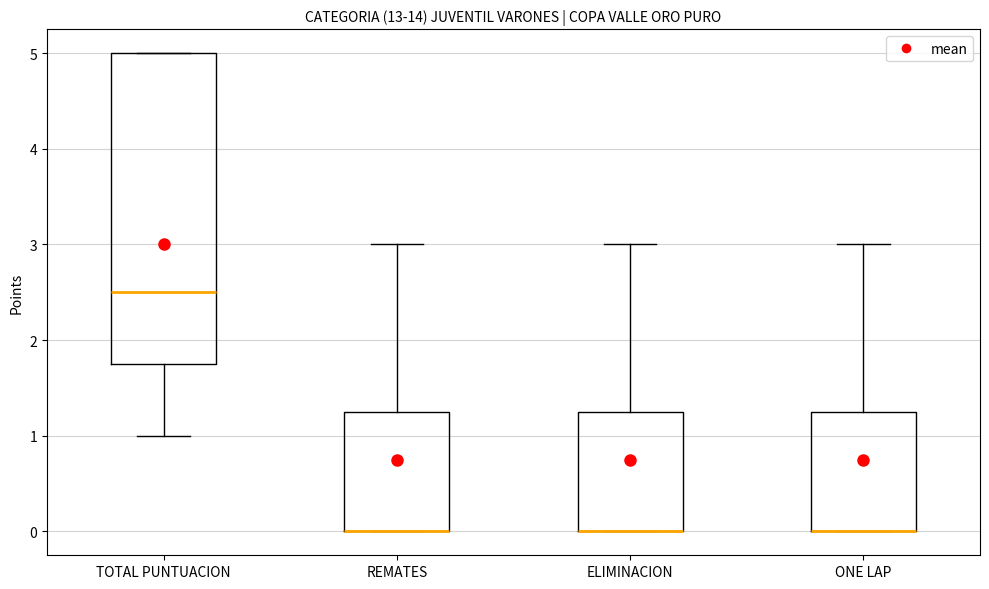

Reading left to right, transcribe this box plot: for each box, give where its median line is, the range the box spans, and where its two whiskers end, as read against the y-axis. The values are not printed on the chart, so give them approximately, as read against the axis.

TOTAL PUNTUACION: median 2.5, box 1.8 to 5.0, whiskers 1.0 to 5.0
REMATES: median 0.0 (drawn on the box's lower edge), box 0.0 to 1.3, whiskers 0.0 to 3.0
ELIMINACION: median 0.0 (drawn on the box's lower edge), box 0.0 to 1.3, whiskers 0.0 to 3.0
ONE LAP: median 0.0 (drawn on the box's lower edge), box 0.0 to 1.3, whiskers 0.0 to 3.0